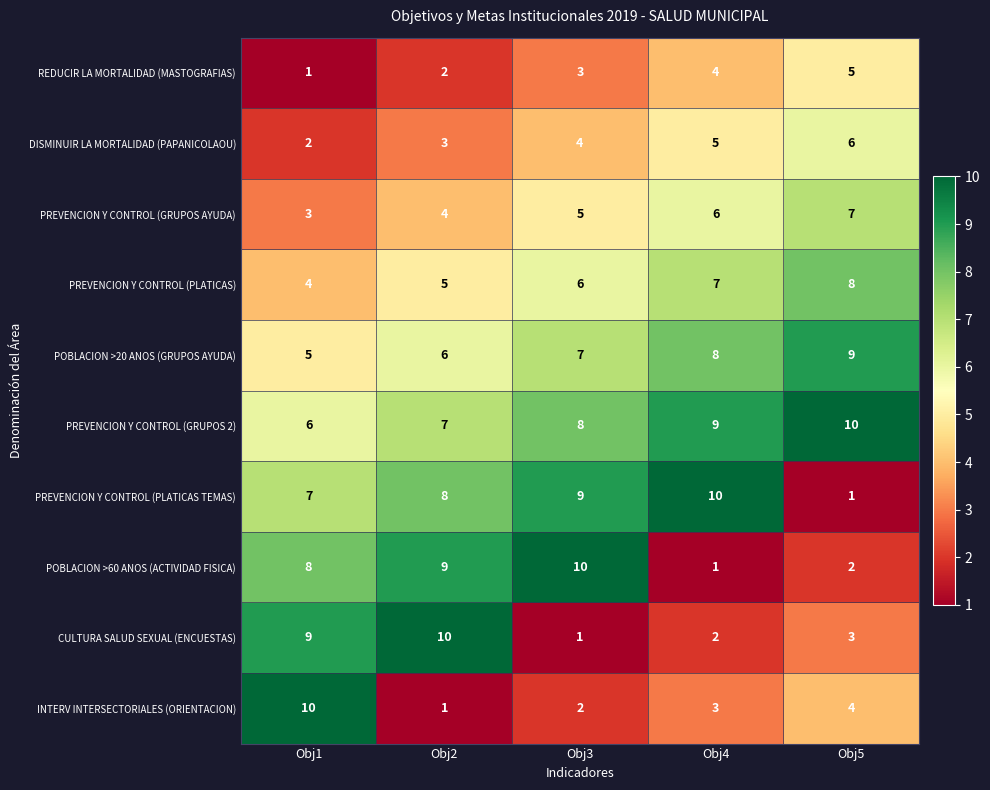

What is the spread (max minus min) of values at Obj5?

9